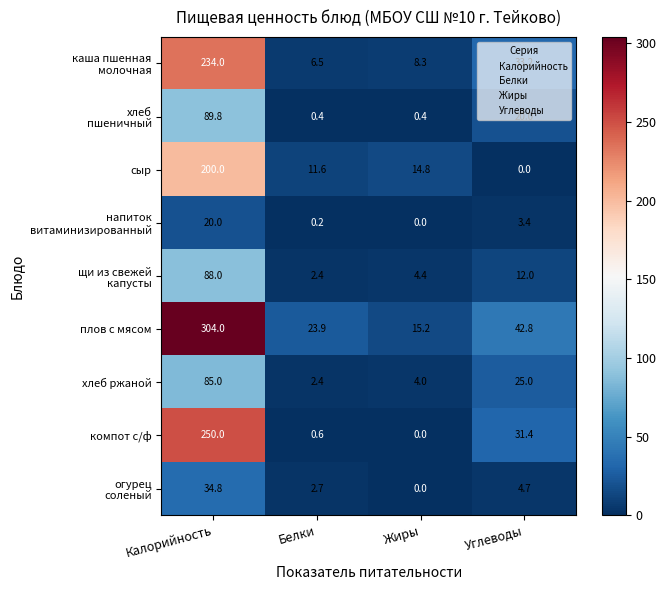

What is the sum of the сыр values at Белки and Калорийность?

211.6